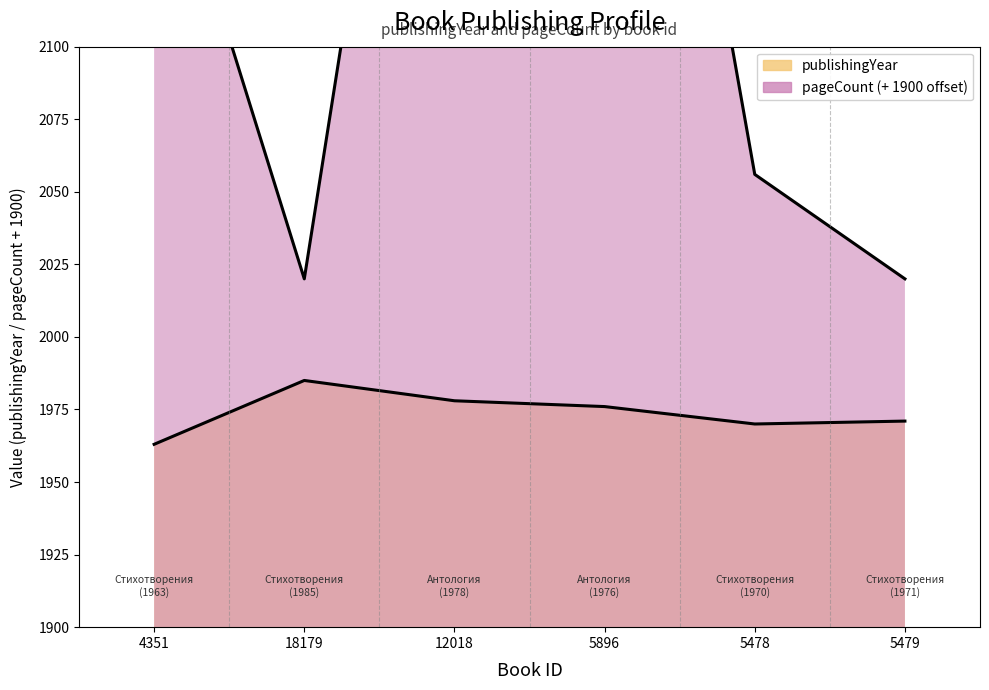

At which category does publishingYear reach its first local peak?

18179